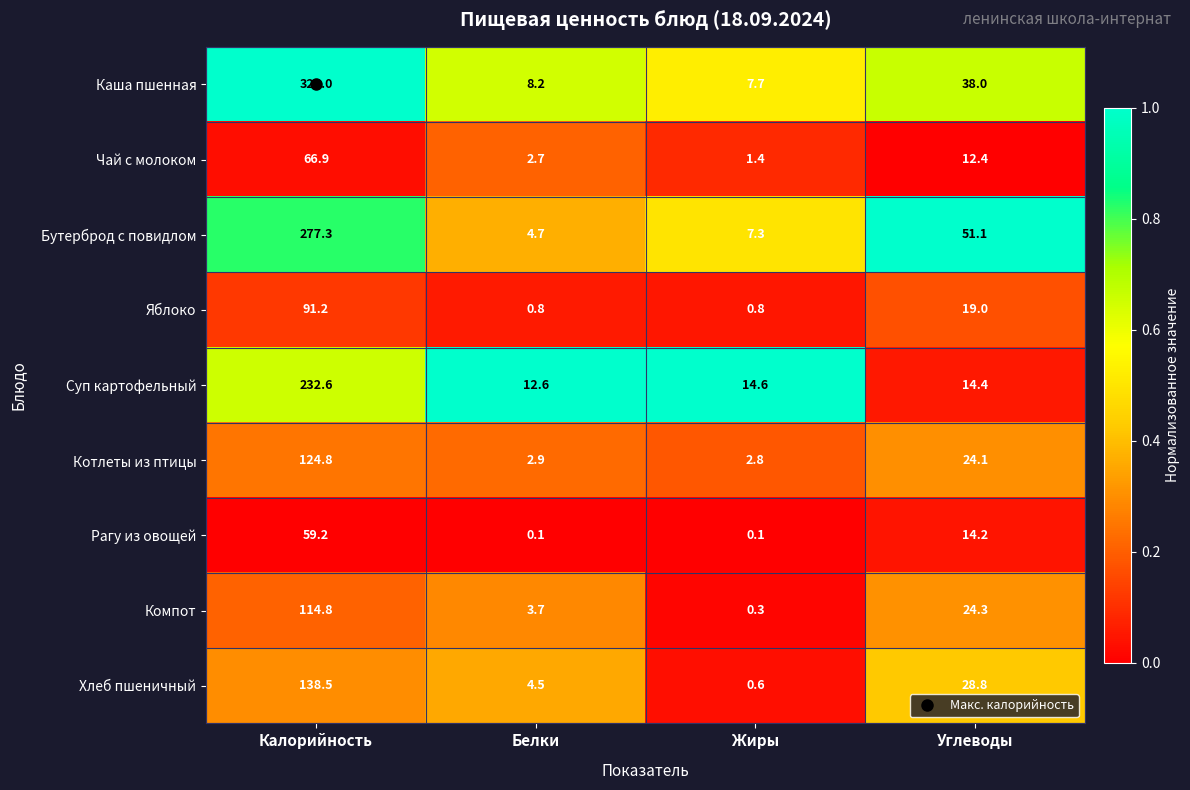

True or false: Хлеб пшеничный has a value of 65.2 at Калорийность.

False